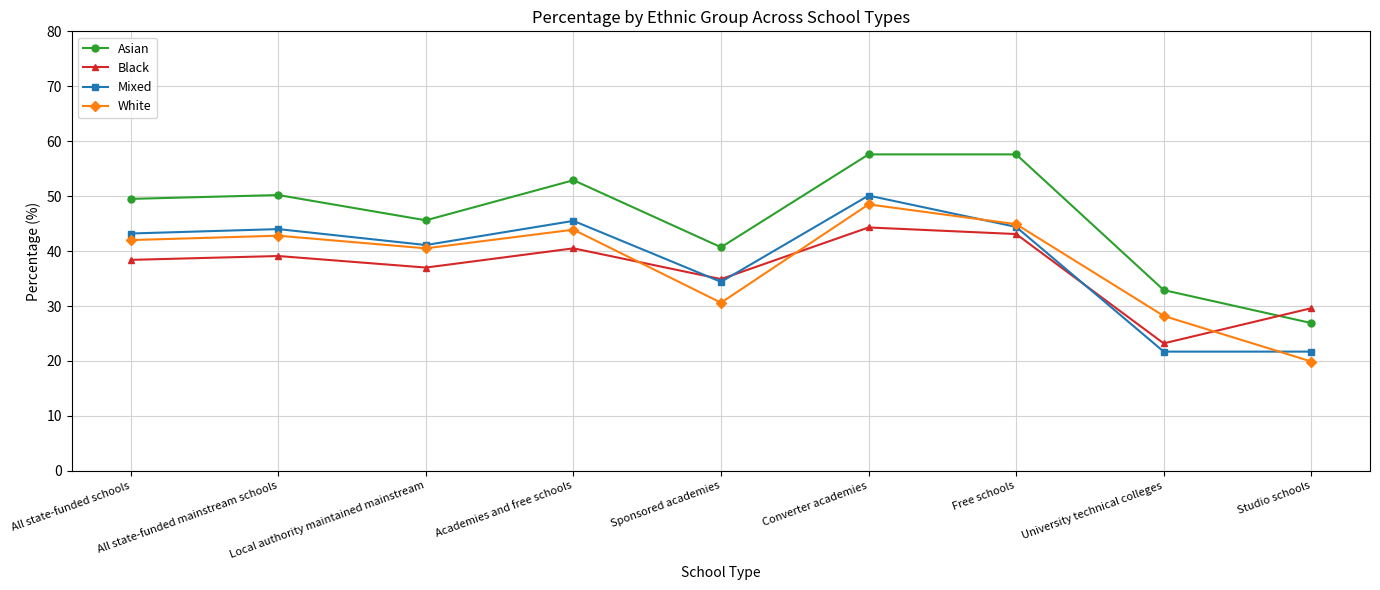

Reading left to right, extract all data points from this chart.

Asian: All state-funded schools=49.5	All state-funded mainstream schools=50.2	Local authority maintained mainstream=45.6	Academies and free schools=52.9	Sponsored academies=40.7	Converter academies=57.6	Free schools=57.6	University technical colleges=32.9	Studio schools=26.9
Black: All state-funded schools=38.4	All state-funded mainstream schools=39.1	Local authority maintained mainstream=37.0	Academies and free schools=40.5	Sponsored academies=34.9	Converter academies=44.3	Free schools=43.1	University technical colleges=23.2	Studio schools=29.6
Mixed: All state-funded schools=43.2	All state-funded mainstream schools=44.0	Local authority maintained mainstream=41.1	Academies and free schools=45.5	Sponsored academies=34.4	Converter academies=50.1	Free schools=44.4	University technical colleges=21.7	Studio schools=21.7
White: All state-funded schools=42.0	All state-funded mainstream schools=42.8	Local authority maintained mainstream=40.5	Academies and free schools=43.9	Sponsored academies=30.6	Converter academies=48.5	Free schools=44.9	University technical colleges=28.2	Studio schools=19.9